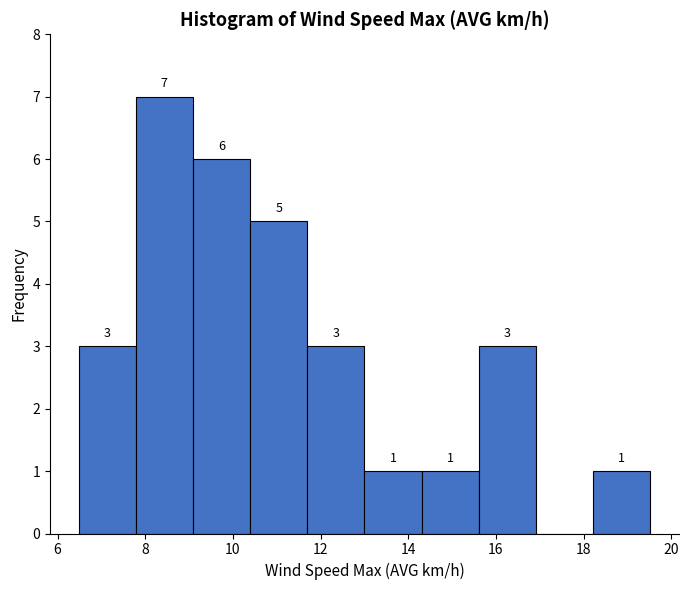

Over which range of the x-axis is the bar tallest?

7.8 to 9.0